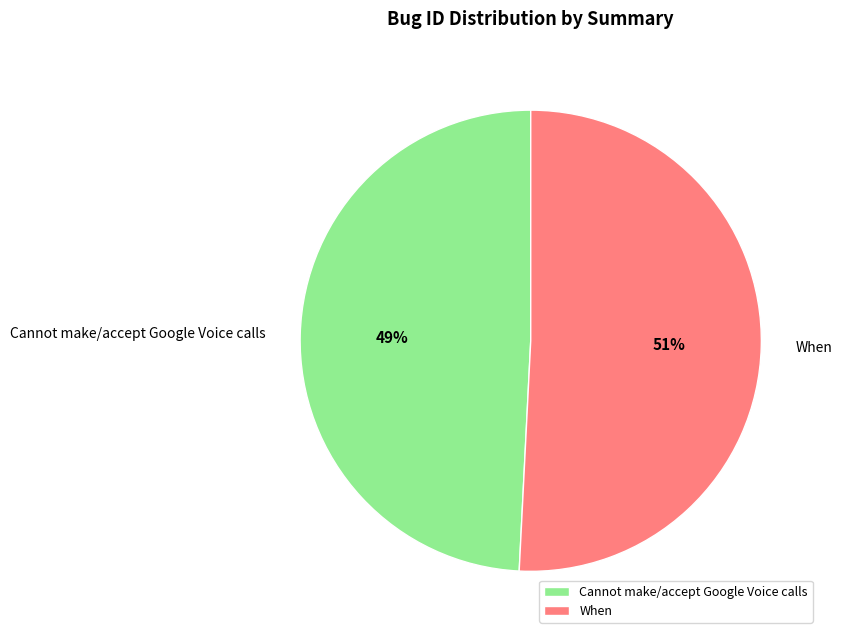

To the nearest percent, what is the combined percentage of When and Cannot make/accept Google Voice calls?

100%